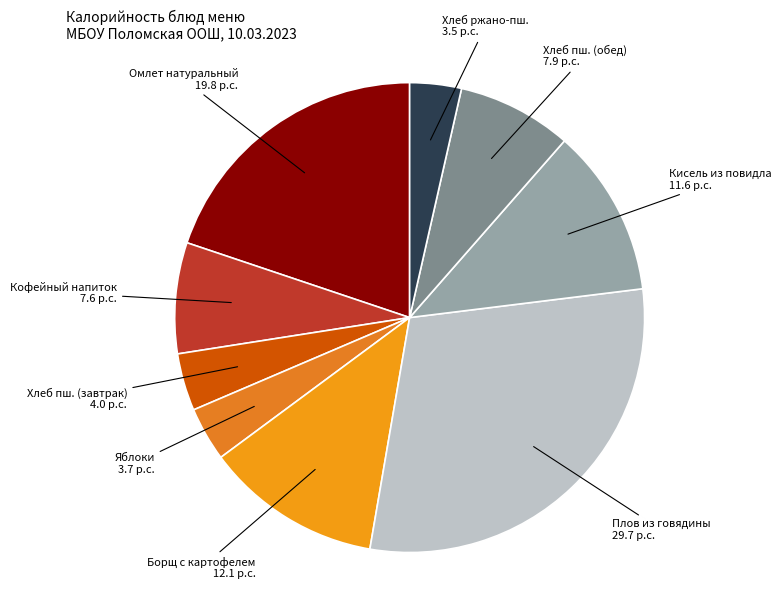

Is there a majority slice in this chart?

No